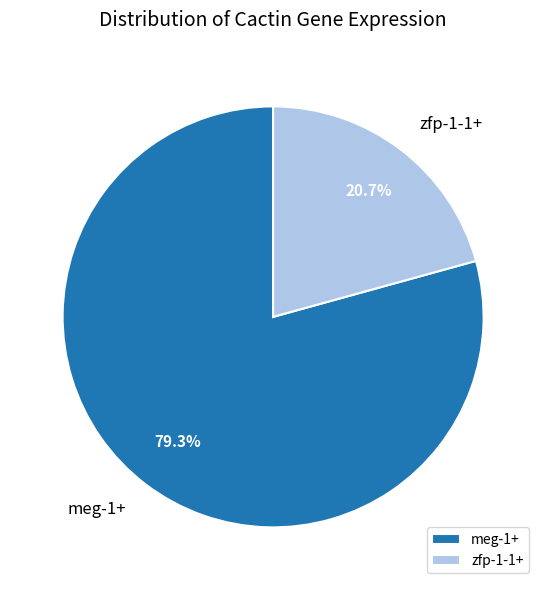

The meg-1+ slice represents 87% of the pie. True or false?

False